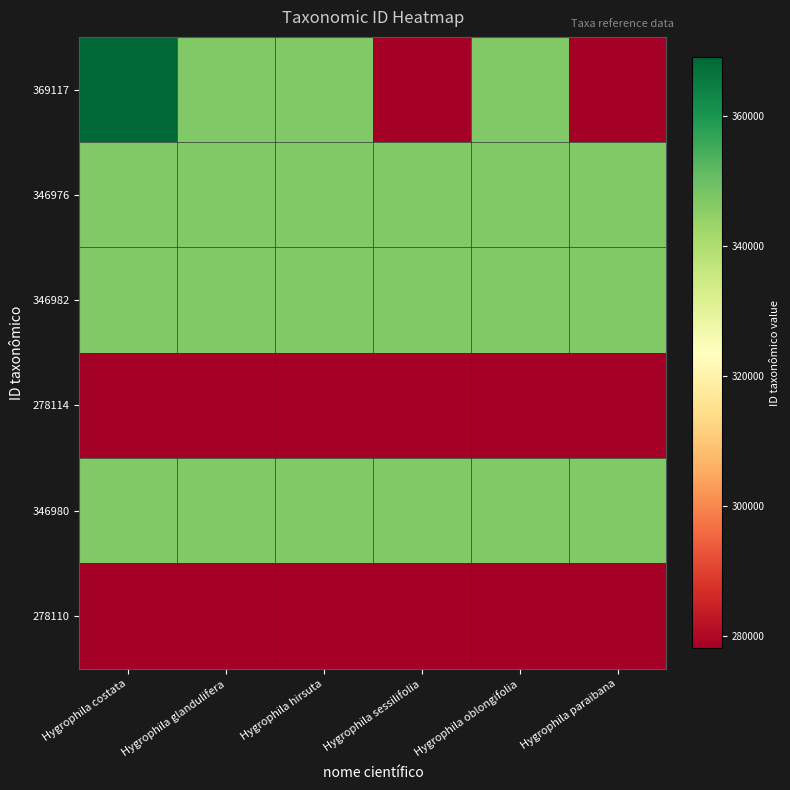

What is the maximum value shown in the chart?

369117